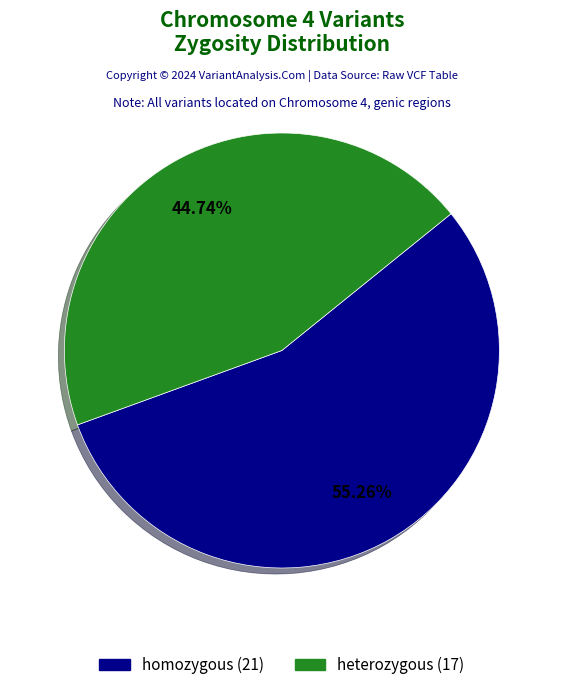

Is there a majority slice in this chart?

Yes